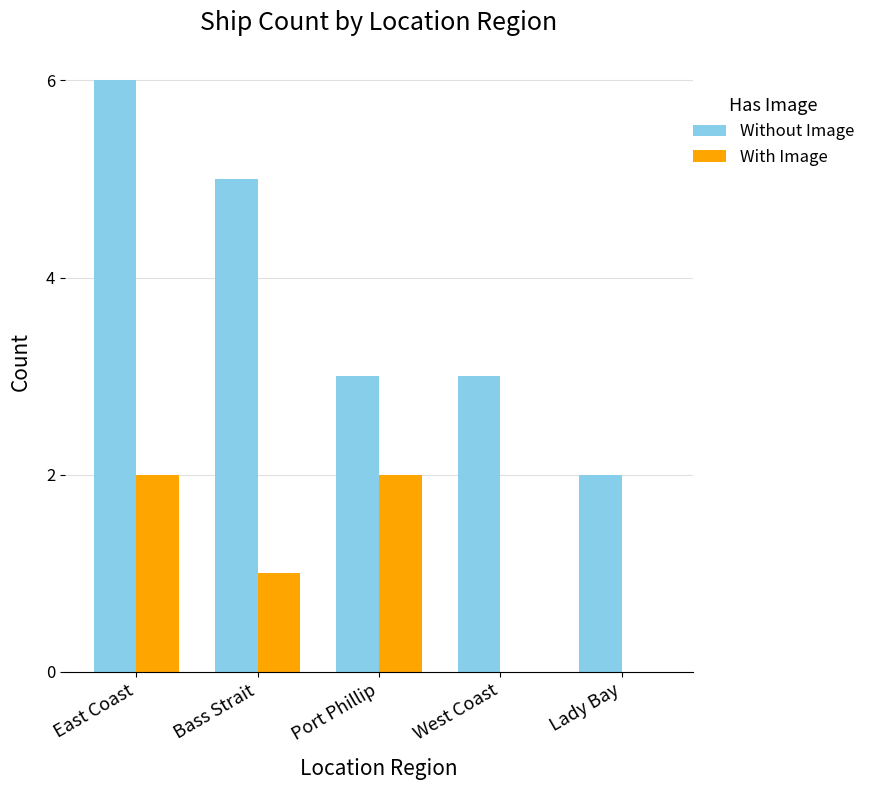

Reading right to left, extract all data points from this chart.

Without Image: 2	3	3	5	6
With Image: 0	0	2	1	2